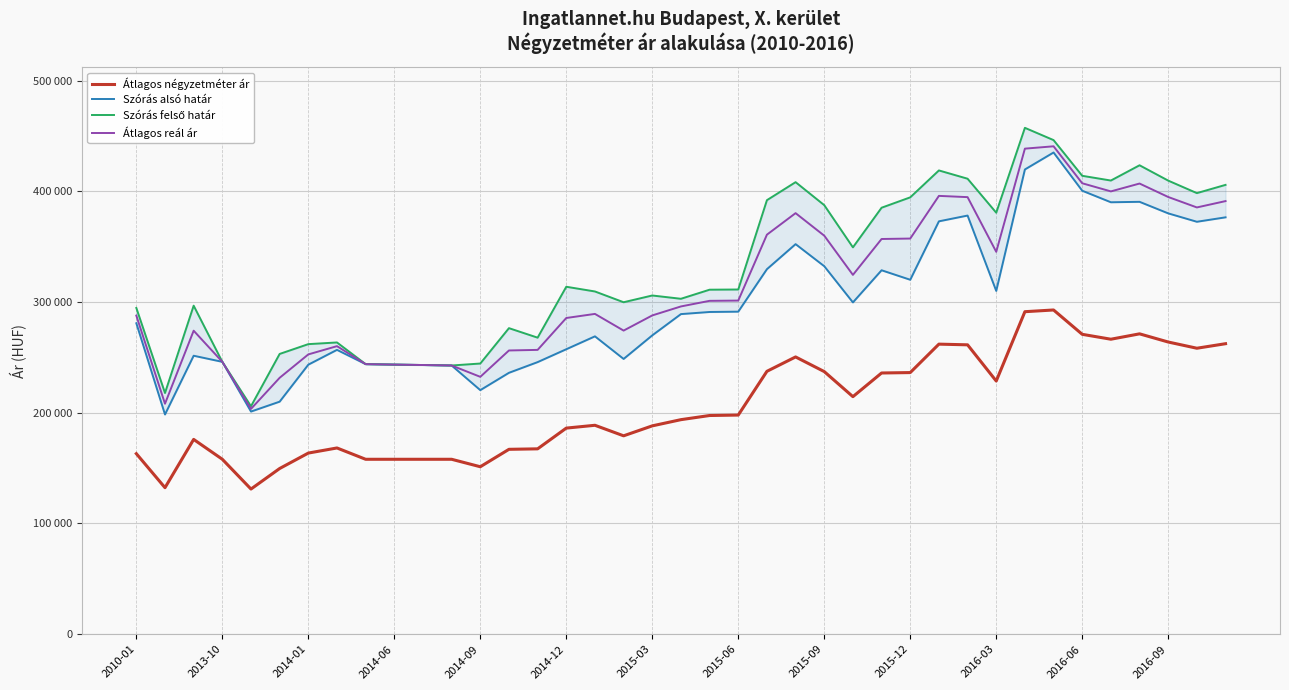

In Szórás alsó határ, how many points are lower than both neighbors (excluding endpoints)?

9